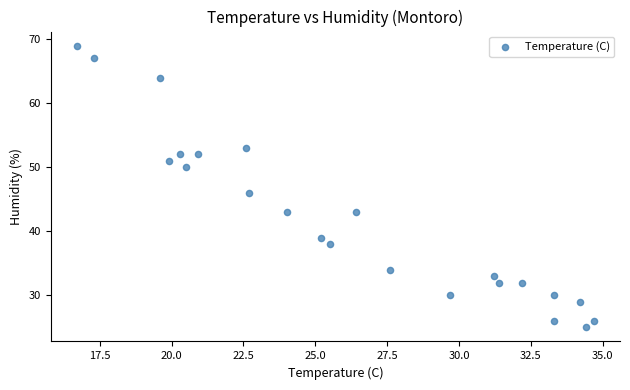

What Y value in the scatter plot is closest to 47?

46